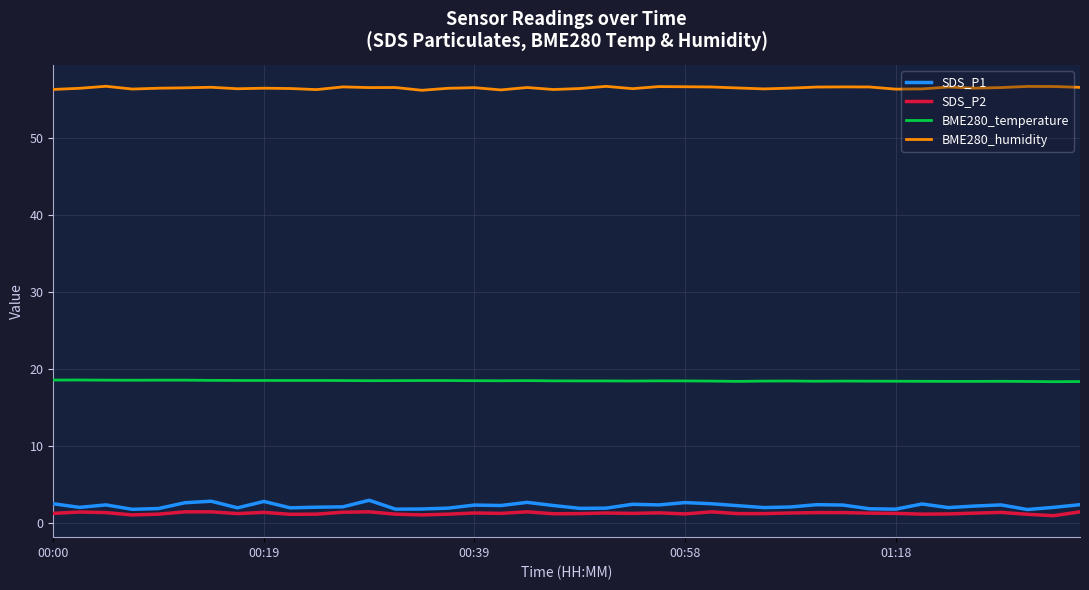

What is the greatest value displayed?

56.7